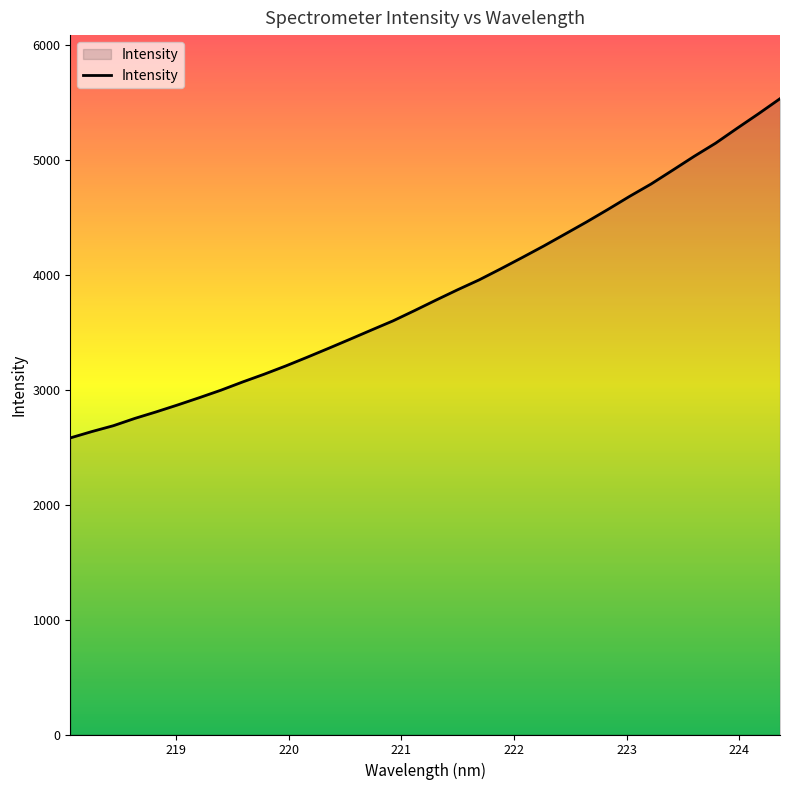

What is the maximum value shown in the chart?

5530.3